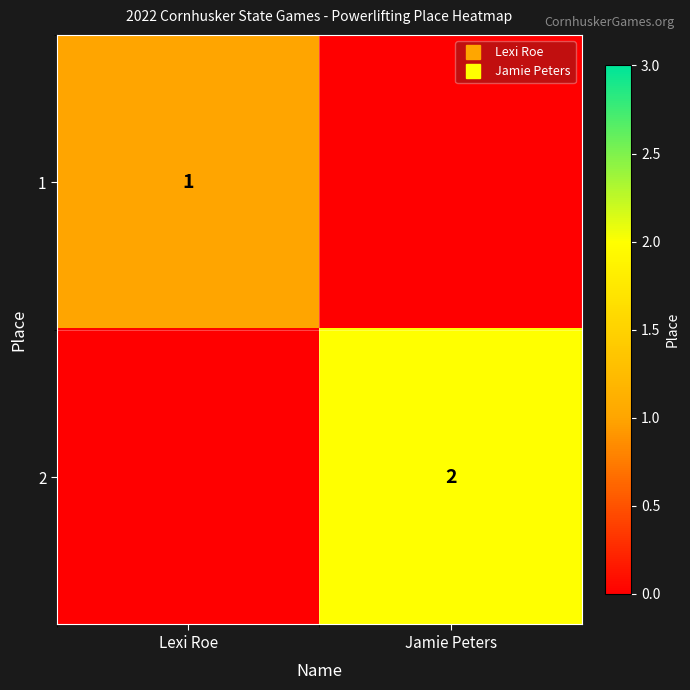

What is the sum of all 1 values?

1